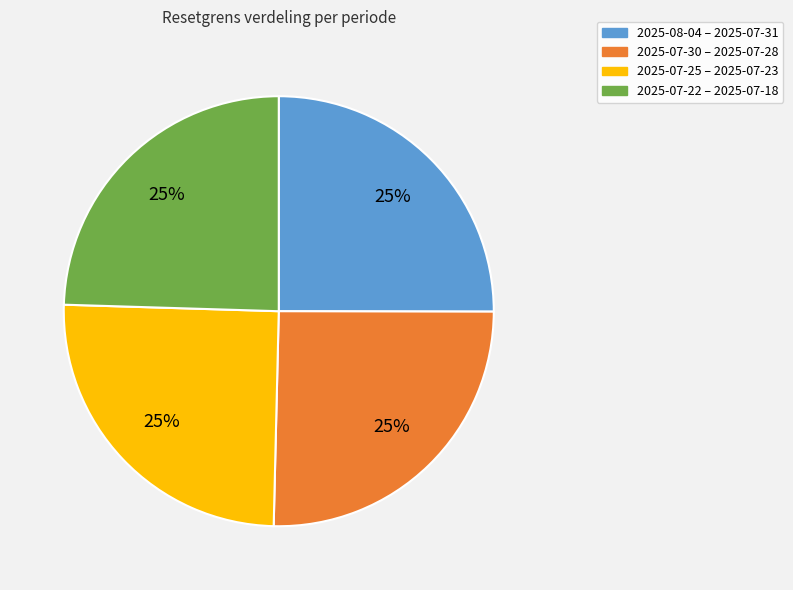

To the nearest percent, what is the average slice percentage?

25%